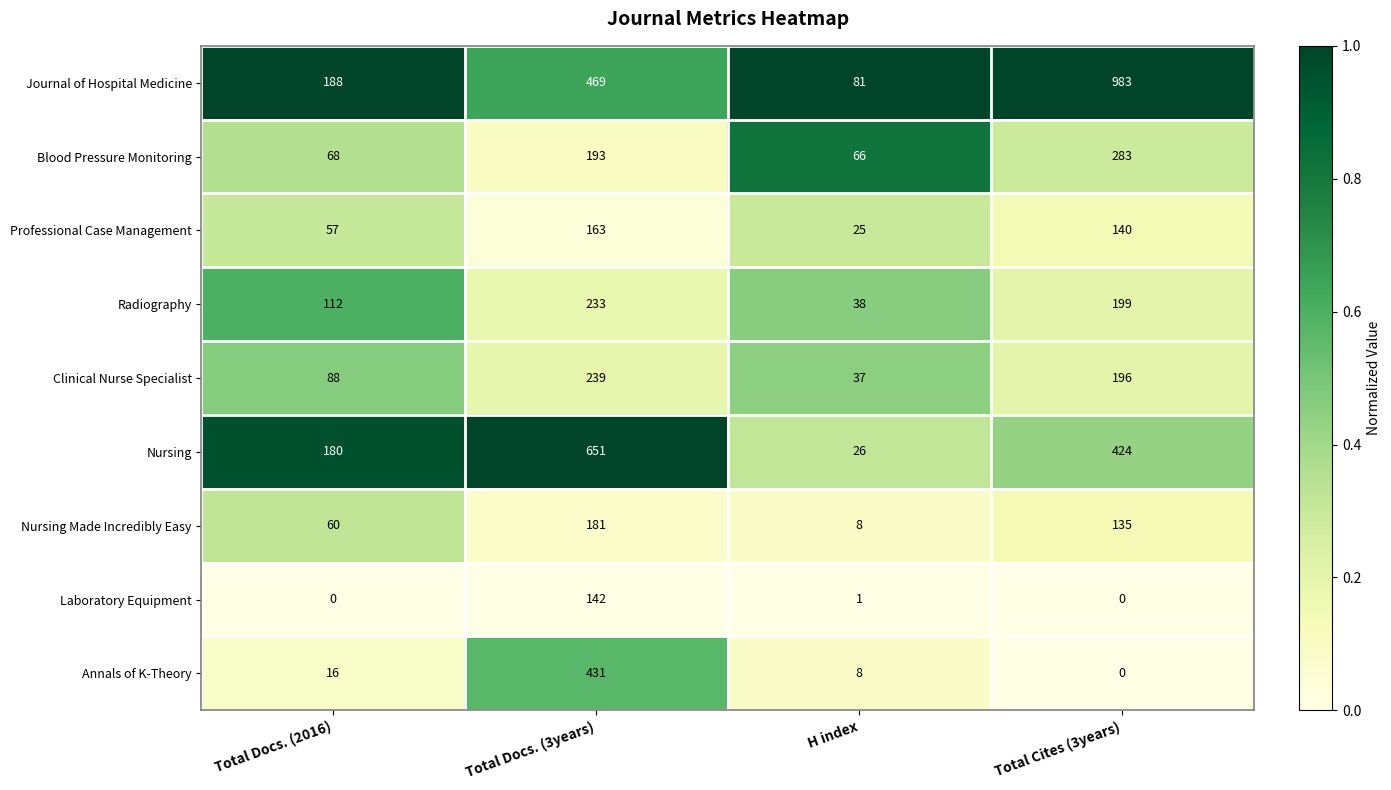

Which label corresponds to the largest value in the chart?

Total Cites (3years)